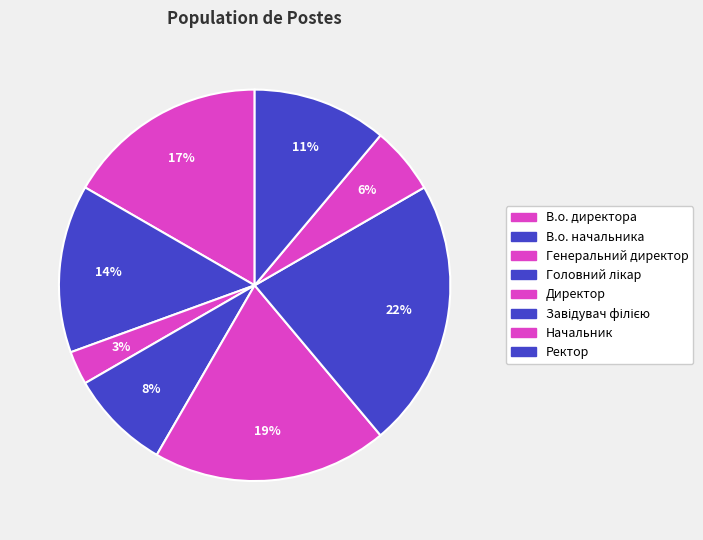

Count the number of slices in the pie.

8